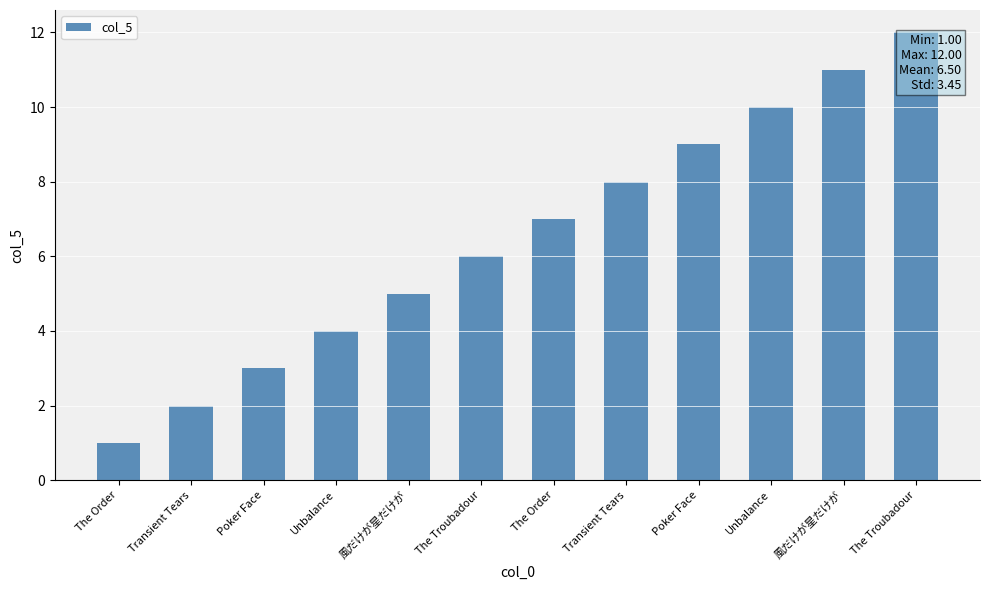

How many data points are less than 7?

6